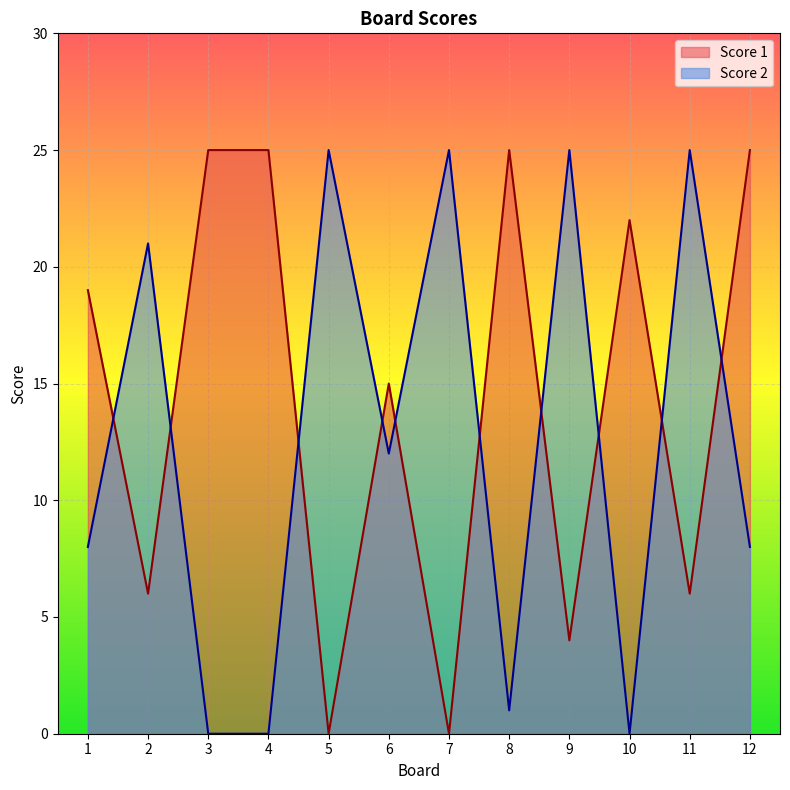

The value of Score 1 at 3 is 25. True or false?

True